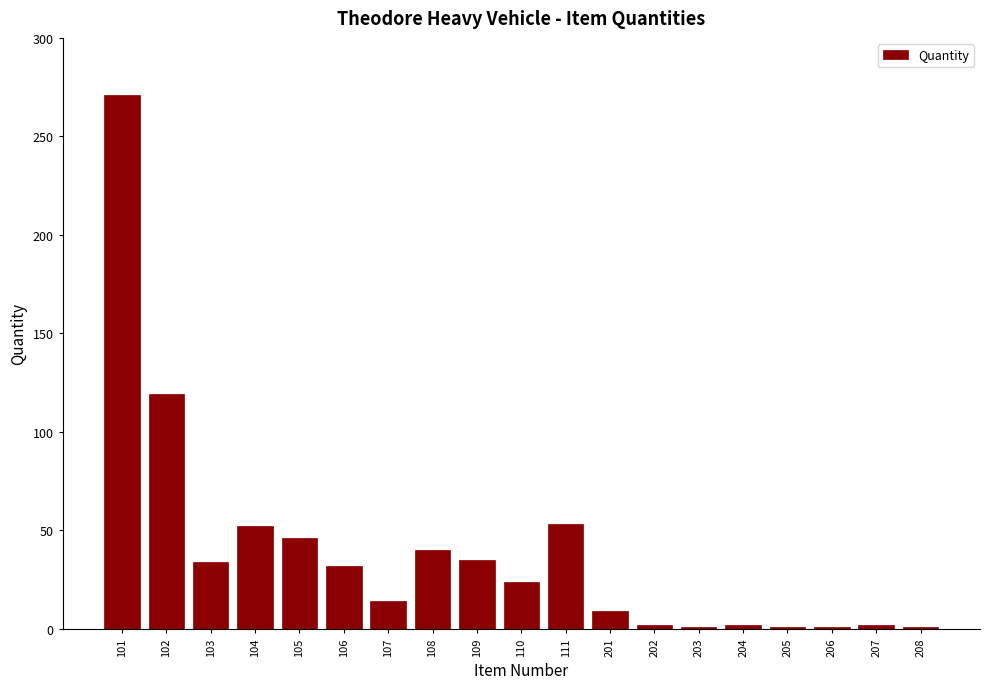

What is the greatest value displayed?

271